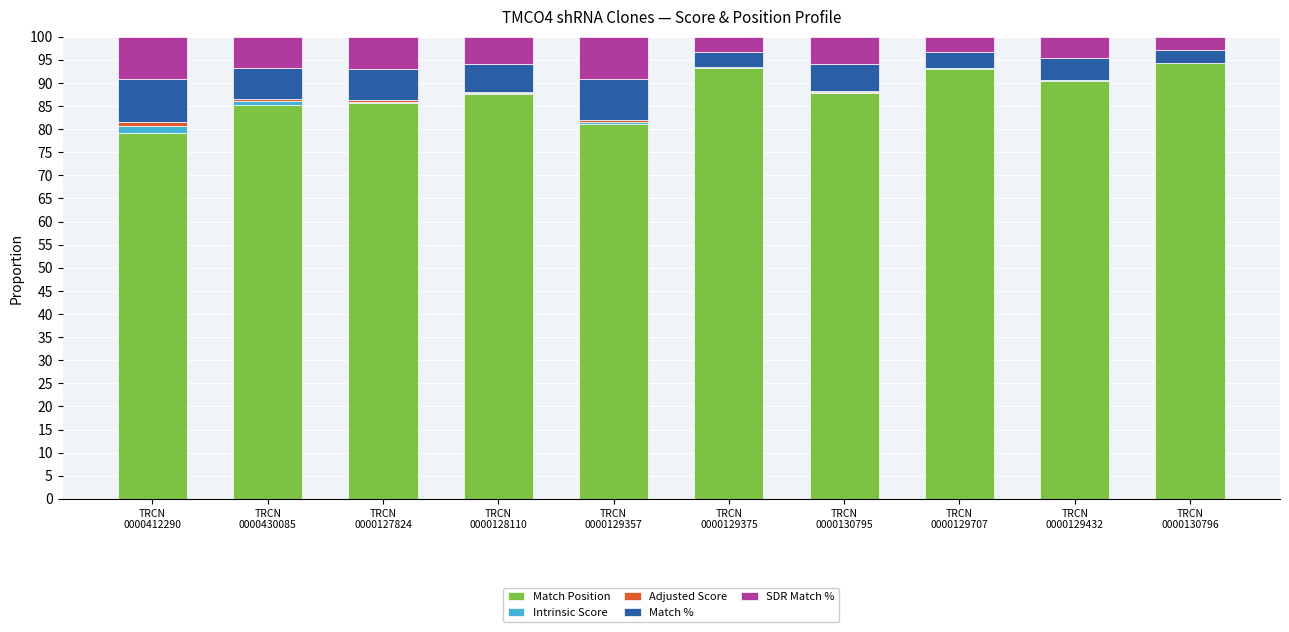

What is the highest value of the Match Position series?

94.2